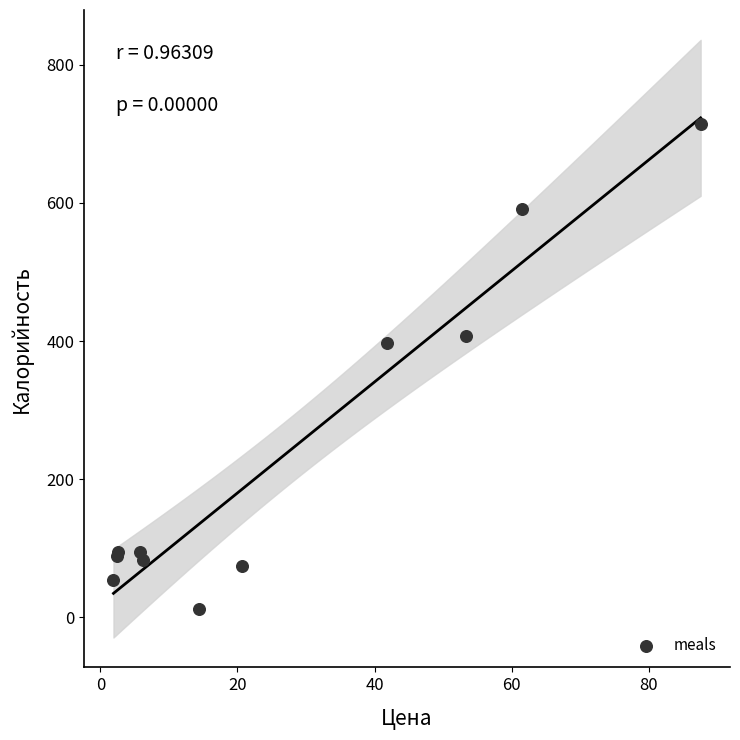

What Y value in the scatter plot is closest to 362?

397.1